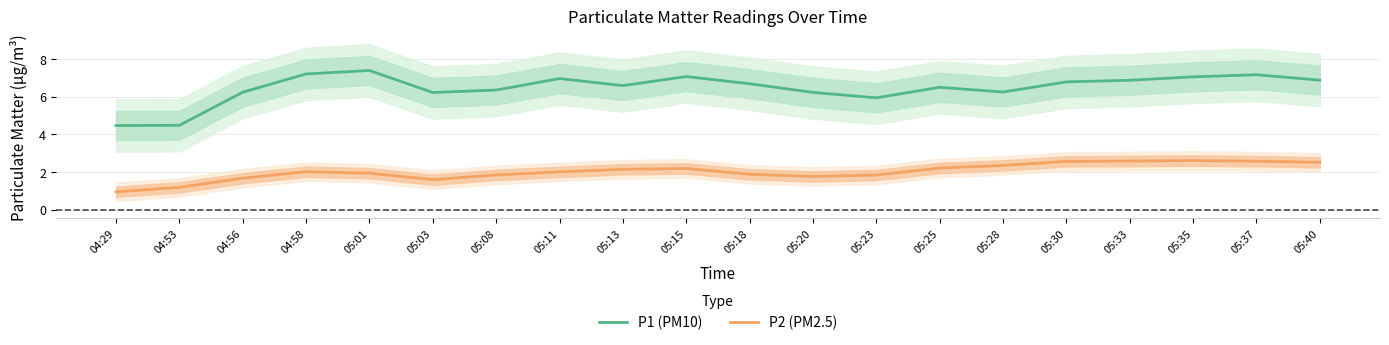

True or false: P1 (PM10) and P2 (PM2.5) cross at least once.

False